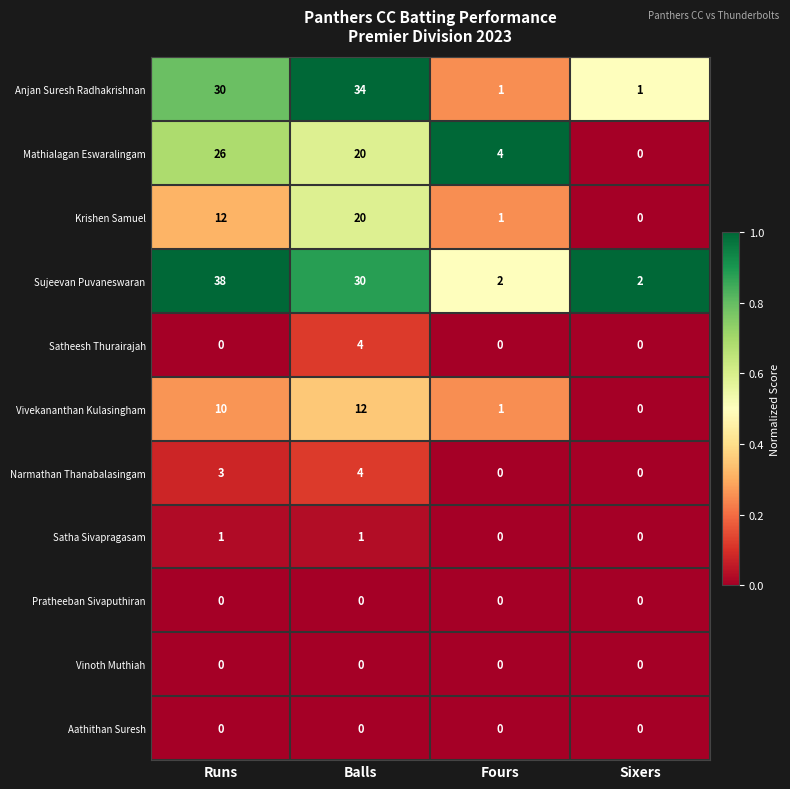

The Krishen Samuel series shows 1 at Fours. True or false?

True